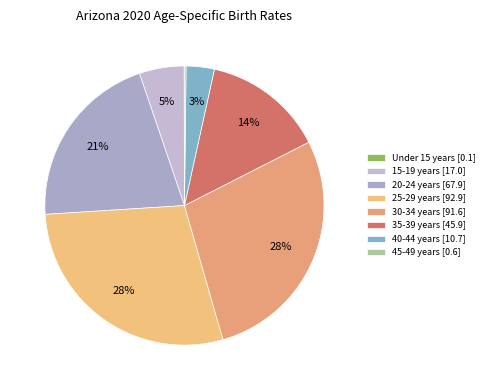

Is the sum of 40-44 years and 30-34 years greater than half?

No